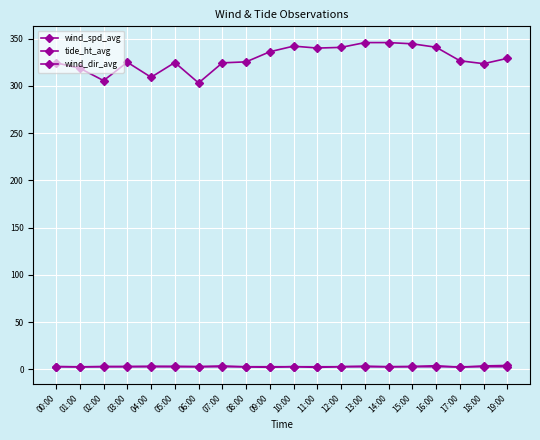

Which series has the largest total across all categories?

wind_dir_avg